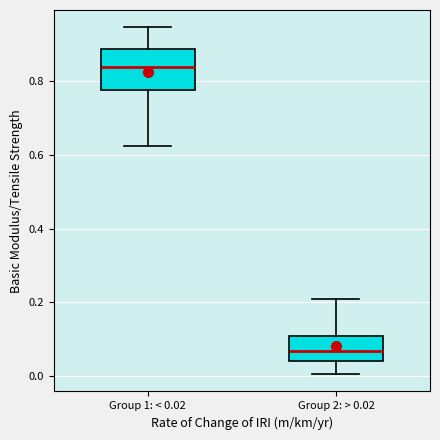

Reading left to right, transcribe this box plot: for each box, give where its median line is, the range the box spans, and where its two whiskers end, as read against the y-axis. The values are not printed on the chart, so give them approximately, as read against the axis.

Group 1: < 0.02: median 0.84, box 0.78 to 0.88, whiskers 0.62 to 0.94
Group 2: > 0.02: median 0.06, box 0.04 to 0.10, whiskers 0.00 to 0.20